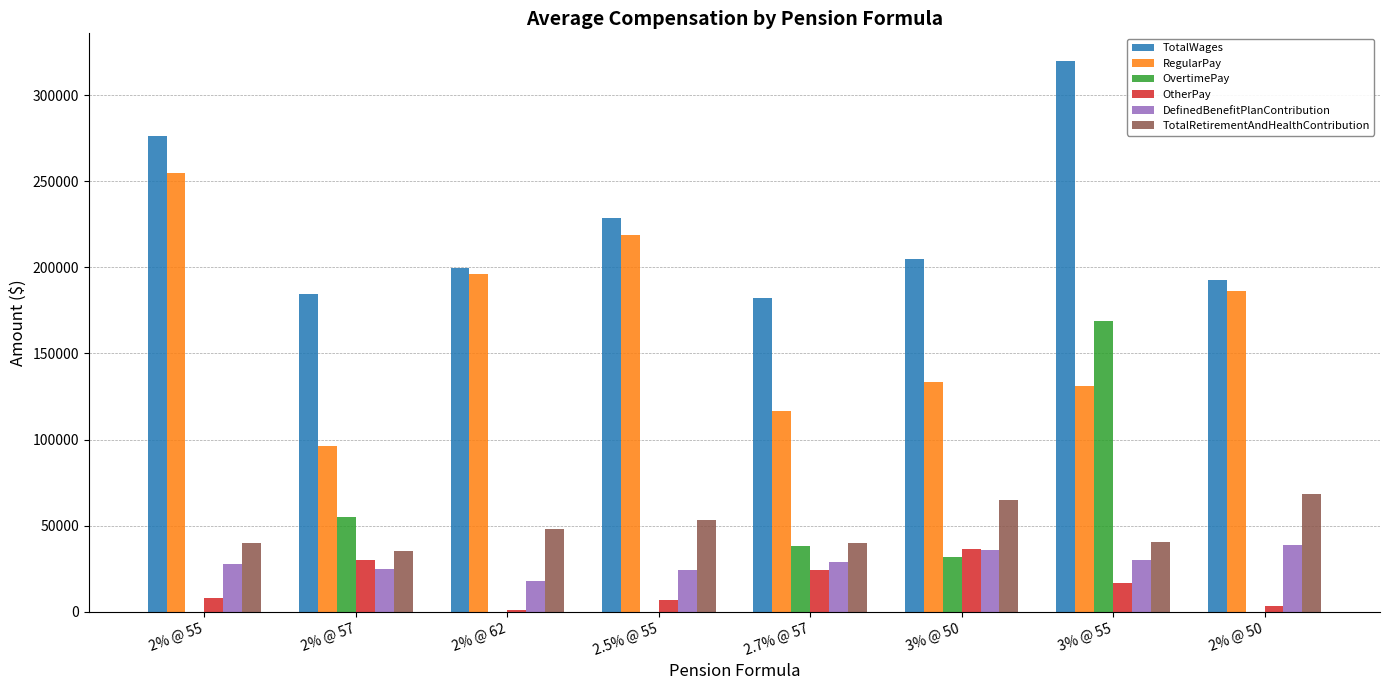

Which series changed the most between 2% @ 55 and 2% @ 62?

TotalWages